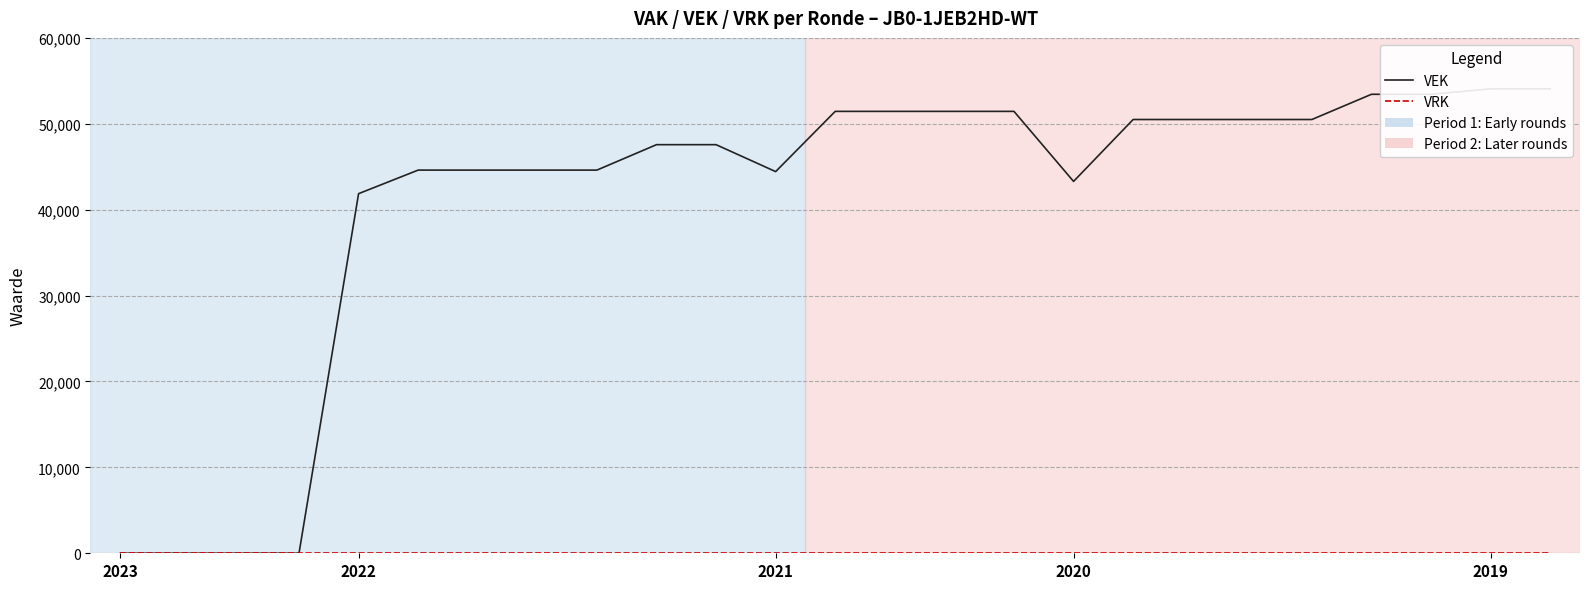

True or false: VRK and VEK intersect in this chart.

False